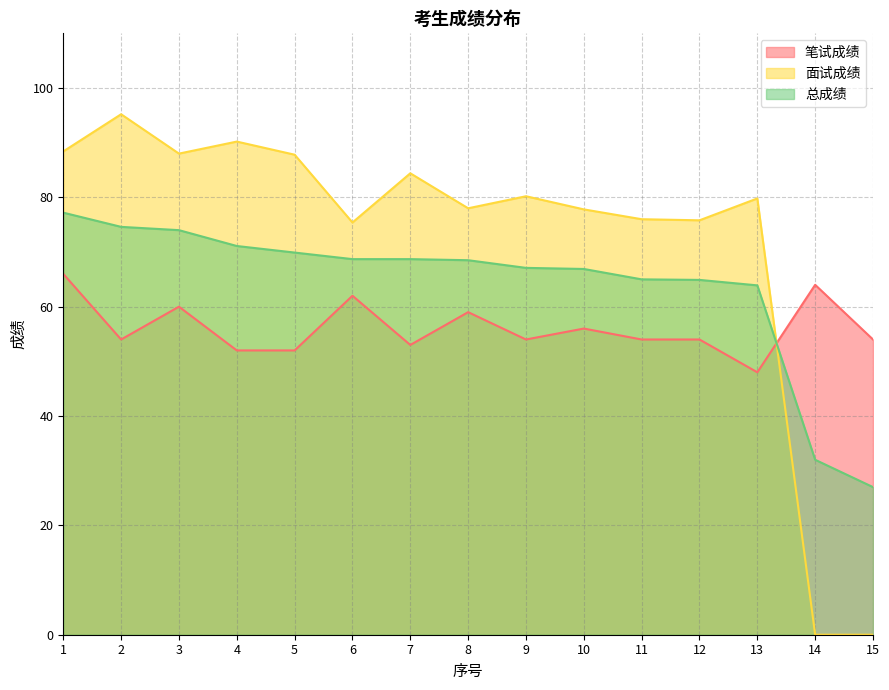

The 面试成绩 series shows 0.0 at 14. True or false?

True